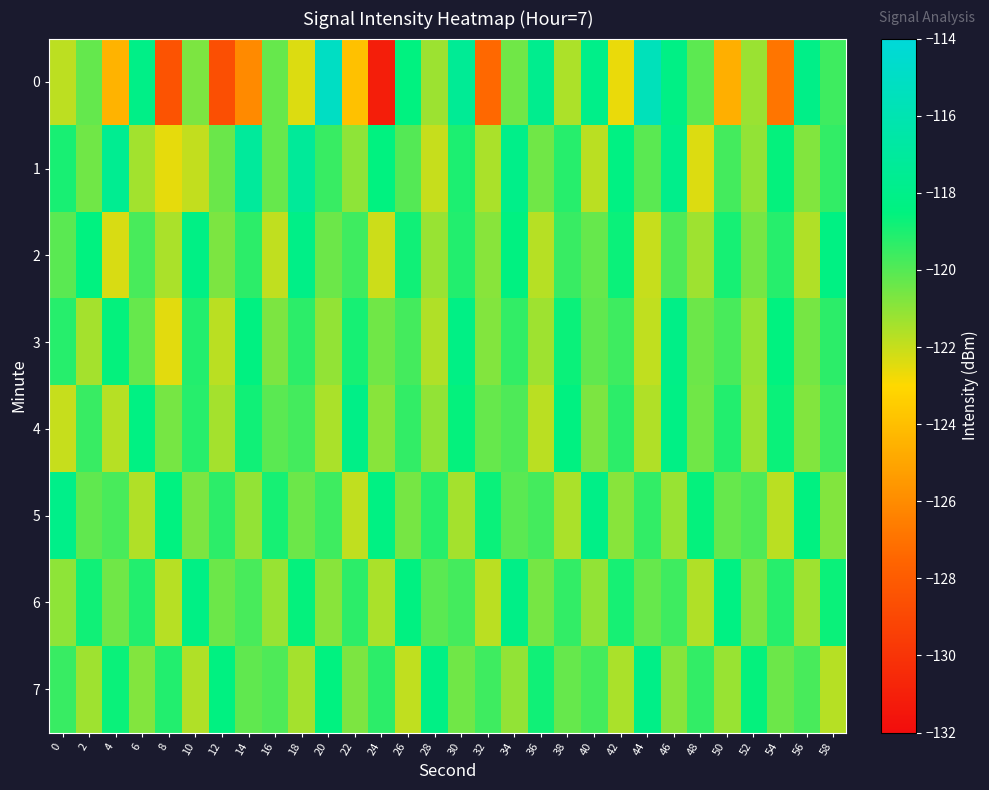

Which series has the largest total across all categories?

1